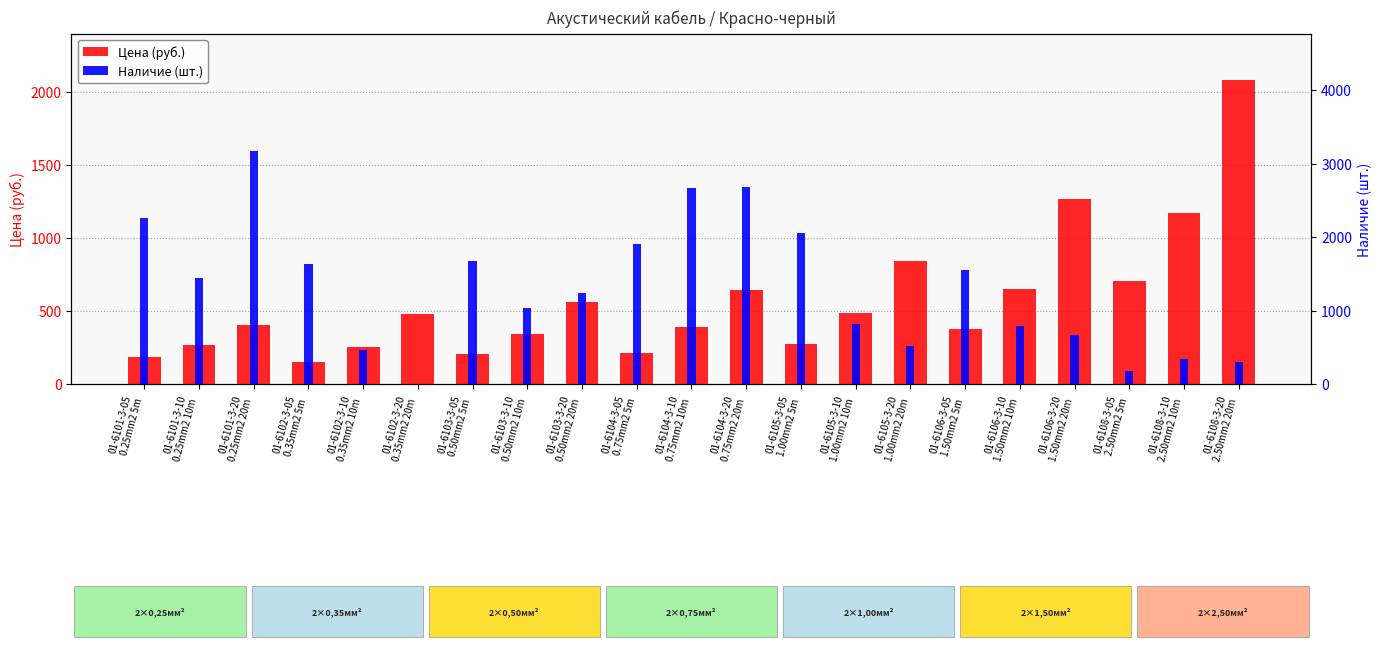

What position from the left is 01-6101-3-20
0.25mm2 20m?

3